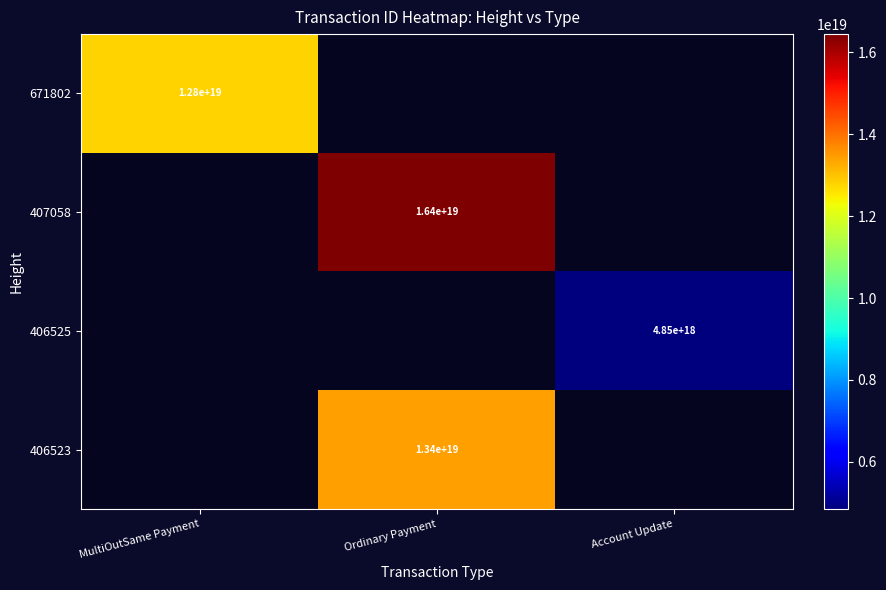

List the labels in order of 671802 value, largest first.

MultiOutSame Payment, Ordinary Payment, Account Update